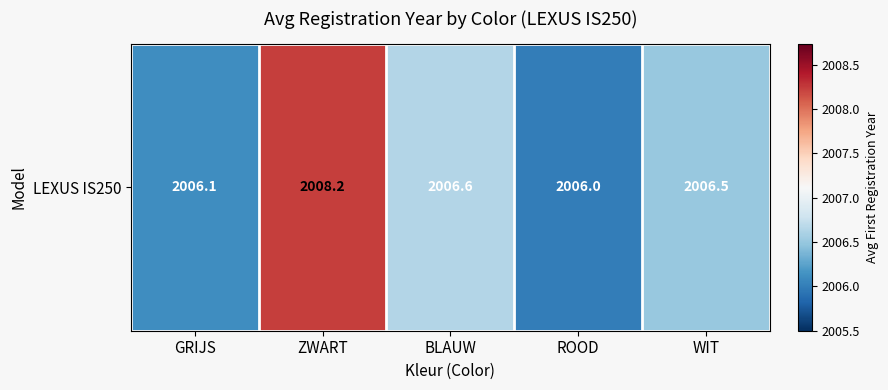

What is the average value?

2006.7